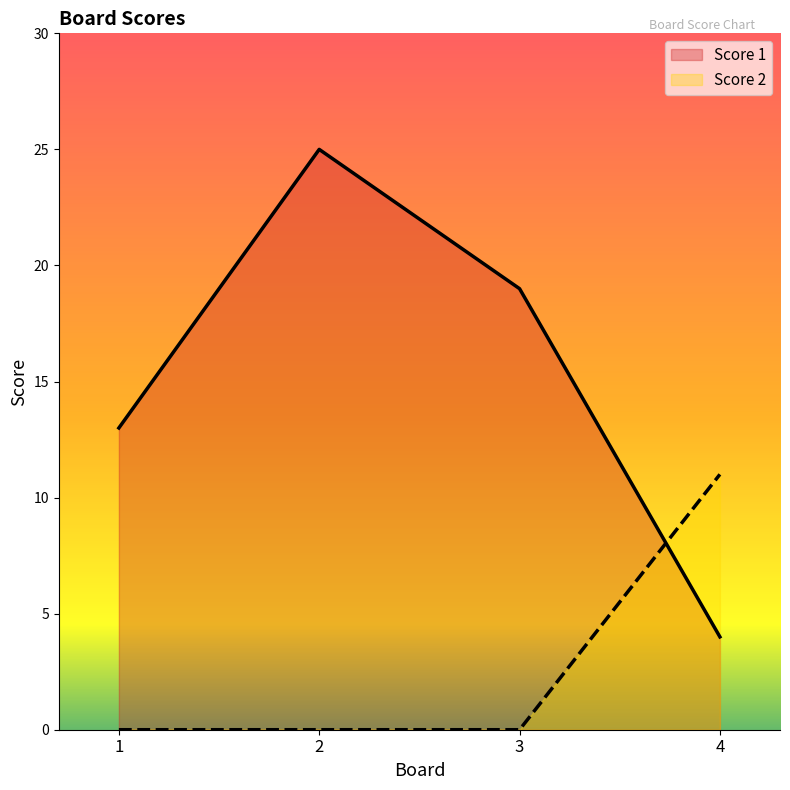

What is the highest value of the Score 2 series?

11